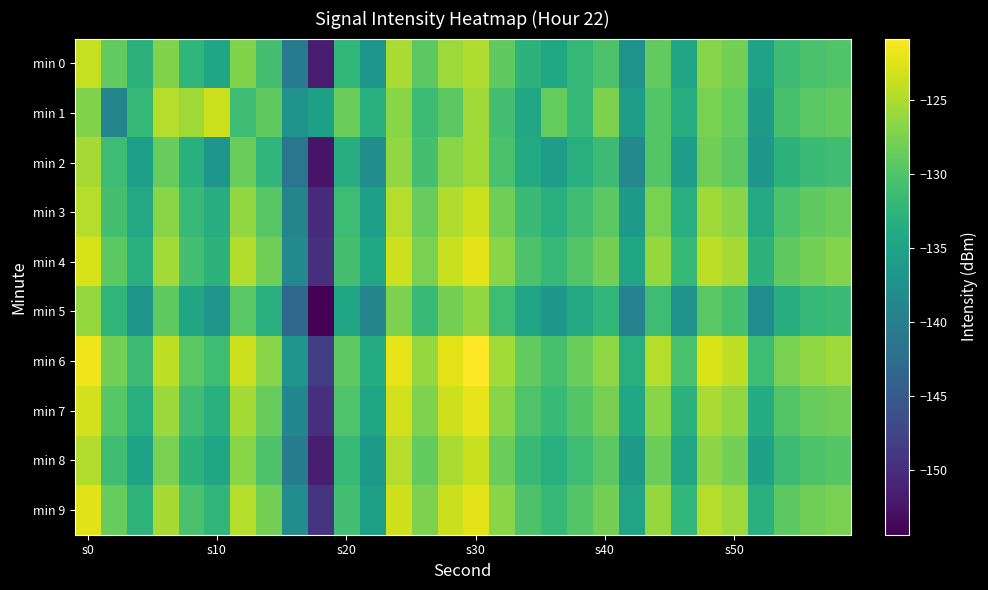

Which label corresponds to the largest value in the chart?

s30